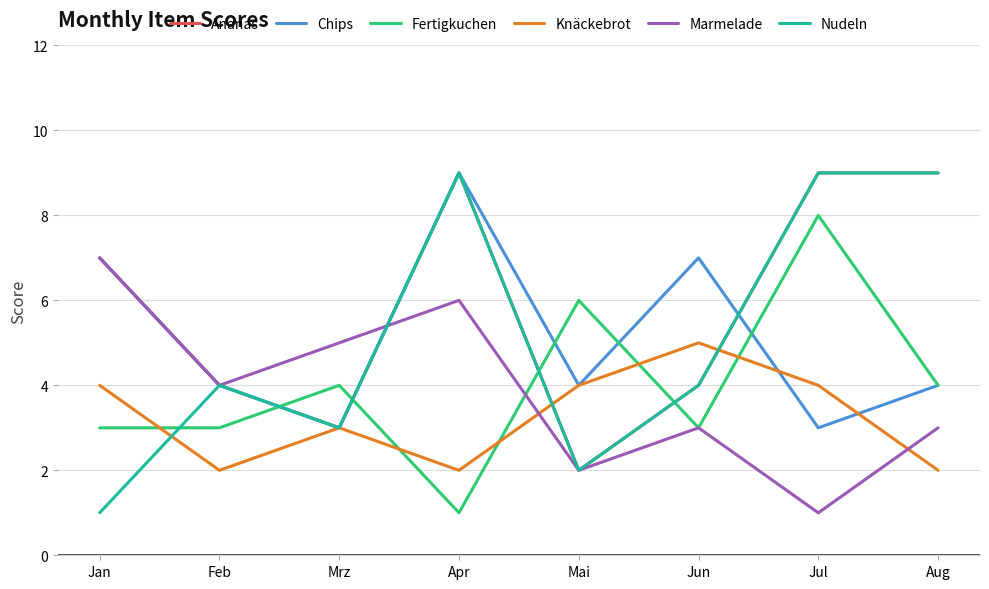

True or false: Chips and Knäckebrot intersect in this chart.

True